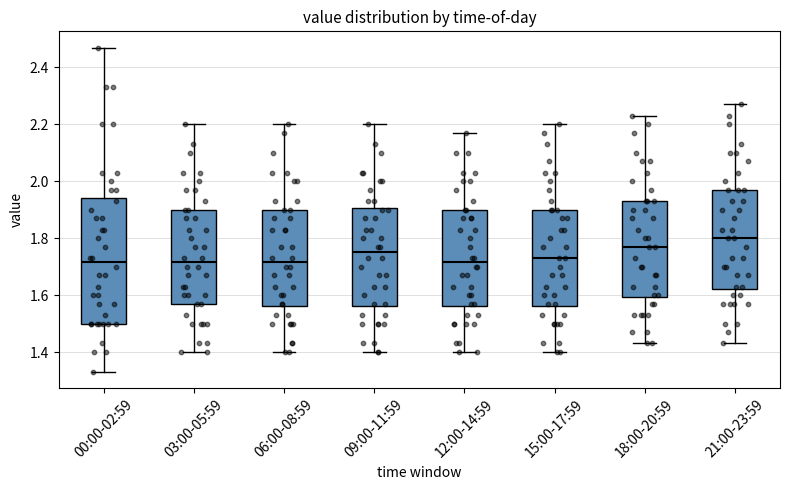

Reading left to right, read every box against the y-axis: the position of its median line, the range the box covers, and the ends of its whiskers. The values are not printed on the chart, so give them approximately, as read against the axis.

00:00-02:59: median 1.72, box 1.50 to 1.94, whiskers 1.34 to 2.48
03:00-05:59: median 1.72, box 1.58 to 1.90, whiskers 1.40 to 2.20
06:00-08:59: median 1.72, box 1.56 to 1.90, whiskers 1.40 to 2.20
09:00-11:59: median 1.76, box 1.56 to 1.90, whiskers 1.40 to 2.20
12:00-14:59: median 1.72, box 1.56 to 1.90, whiskers 1.40 to 2.18
15:00-17:59: median 1.74, box 1.56 to 1.90, whiskers 1.40 to 2.20
18:00-20:59: median 1.78, box 1.60 to 1.94, whiskers 1.44 to 2.24
21:00-23:59: median 1.80, box 1.62 to 1.98, whiskers 1.44 to 2.28